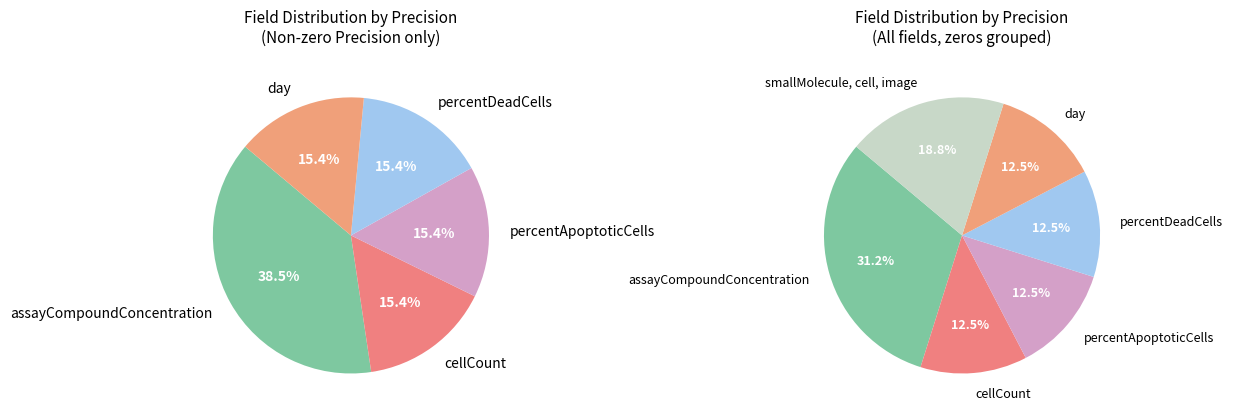

What percentage is the cellCount slice, to the nearest percent?

15%